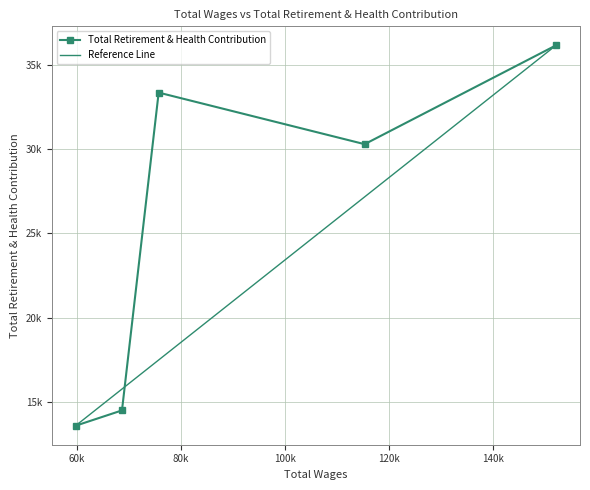

Where does the Reference Line series first go above 17477?

80k